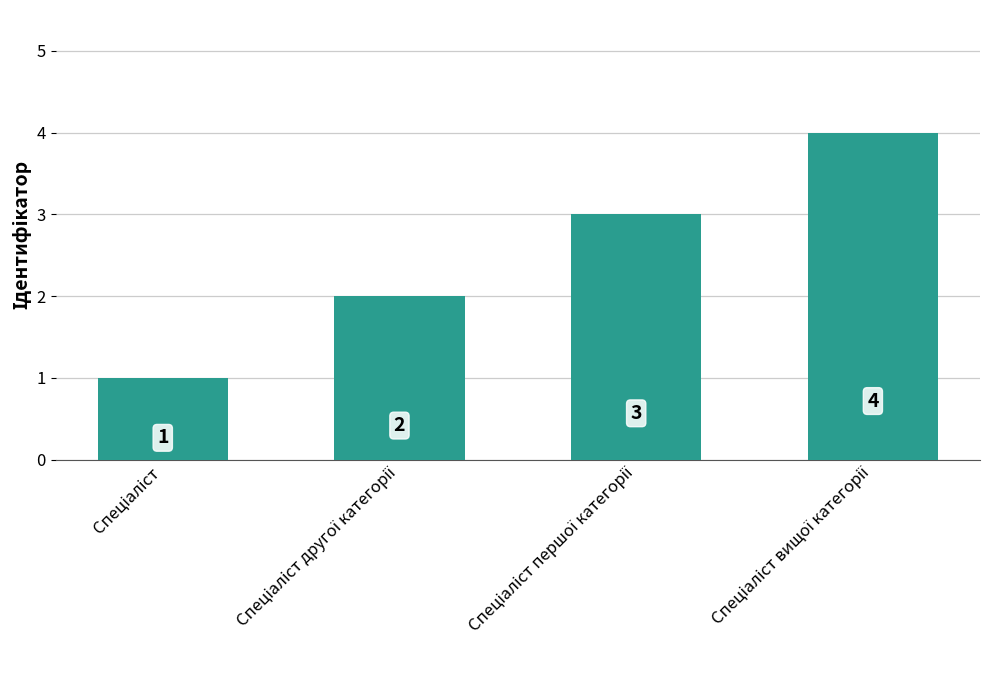

How many series are shown in this chart?

1